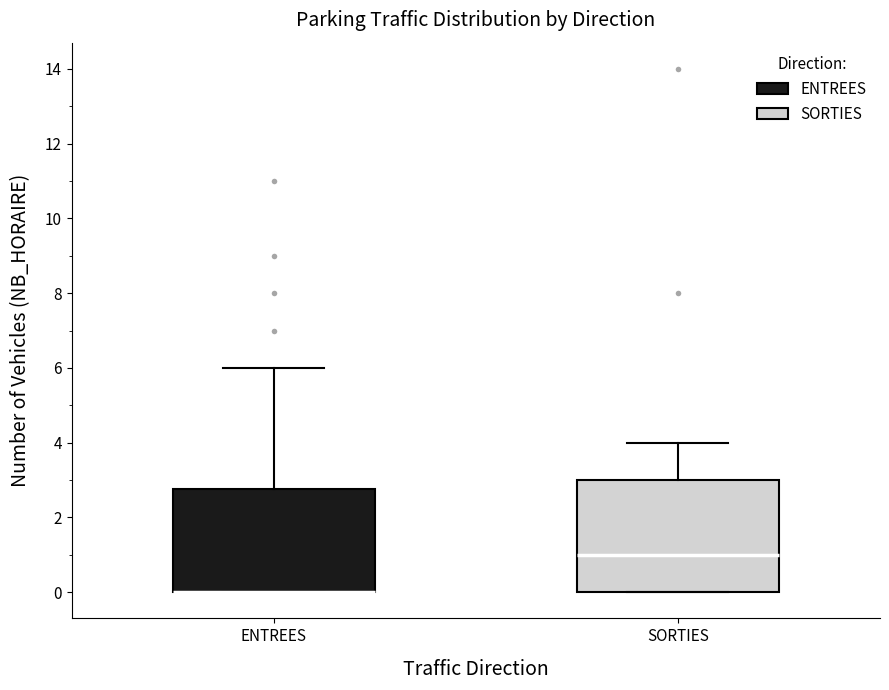

Comparing the boxes themselves (not the whiskers), which one is the tallest?

SORTIES